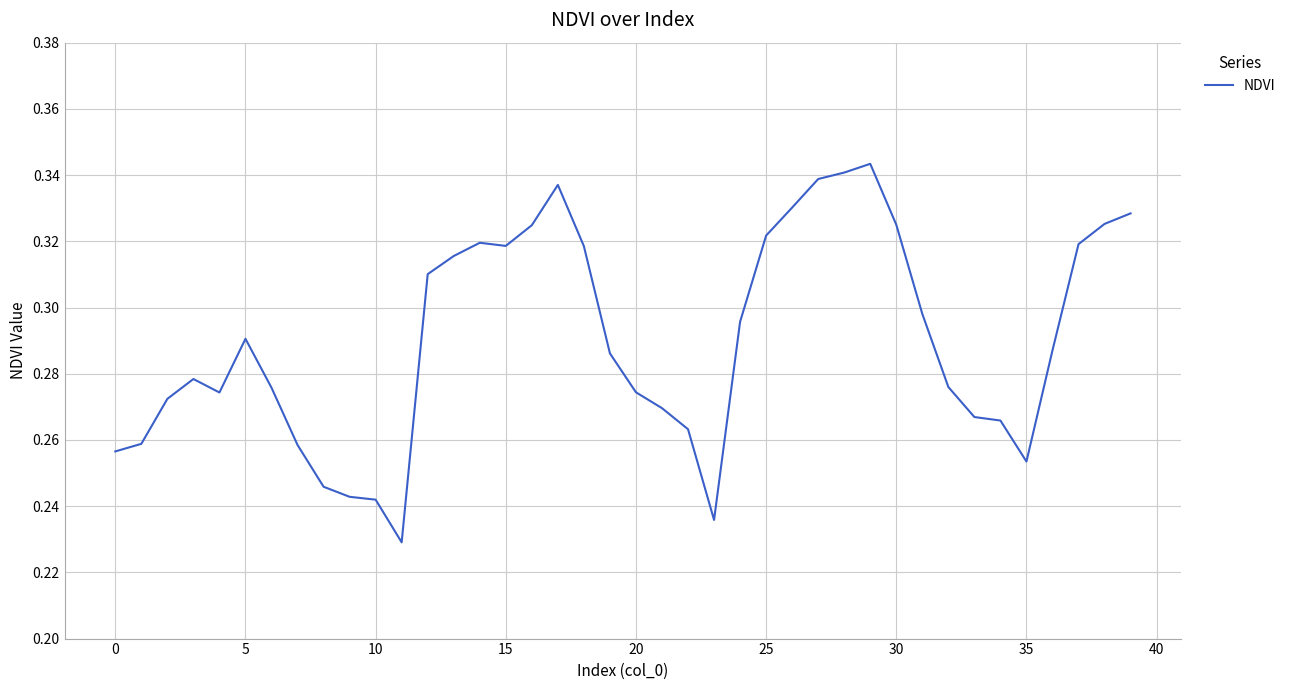

How many lines are shown in the chart?

1